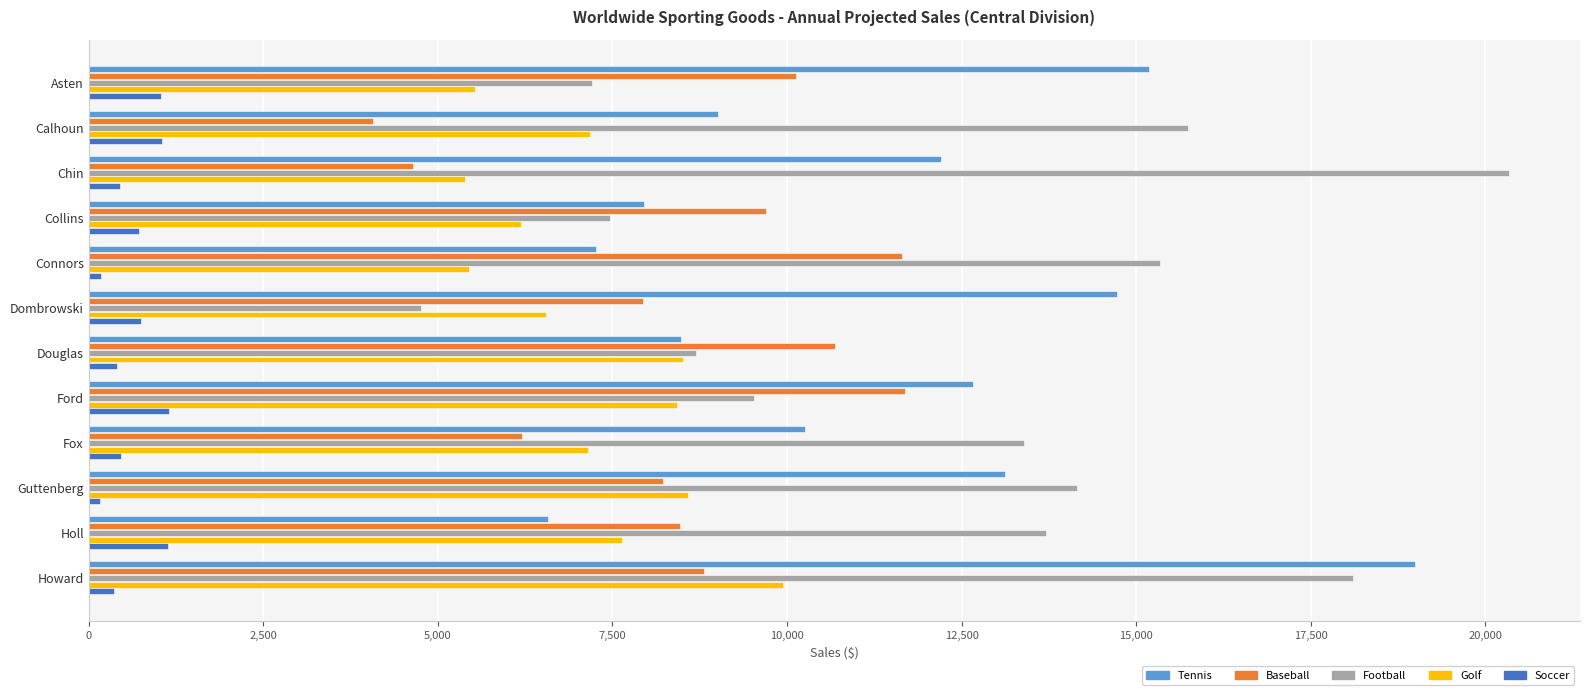

List the labels in order of Tennis value, largest first.

Howard, Asten, Dombrowski, Guttenberg, Ford, Chin, Fox, Calhoun, Douglas, Collins, Connors, Holl